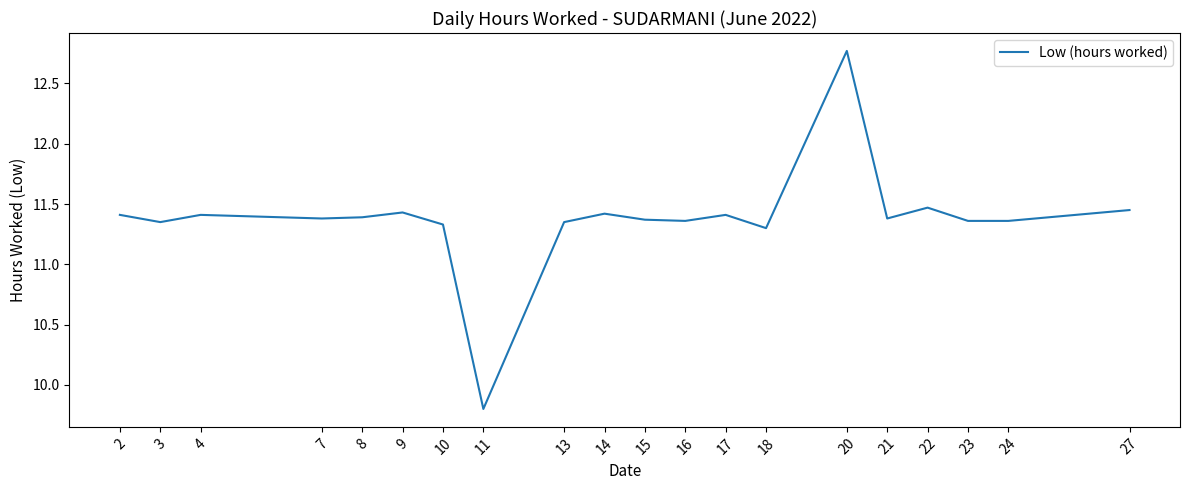

What is the difference between the maximum and minimum values?

3.0